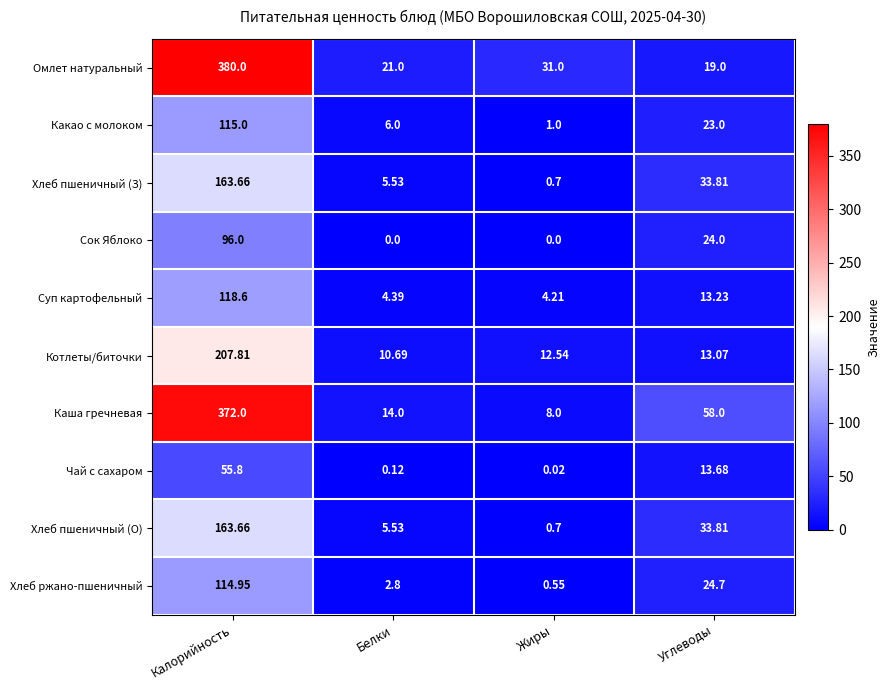

Which series has the widest spread of values?

Каша гречневая